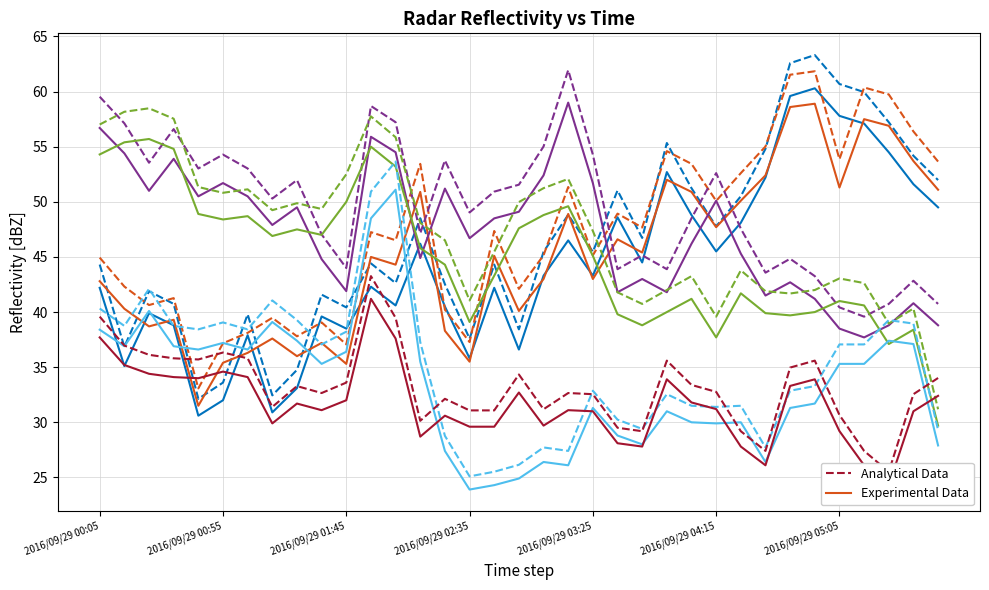

Does the chart have visible grid lines?

Yes